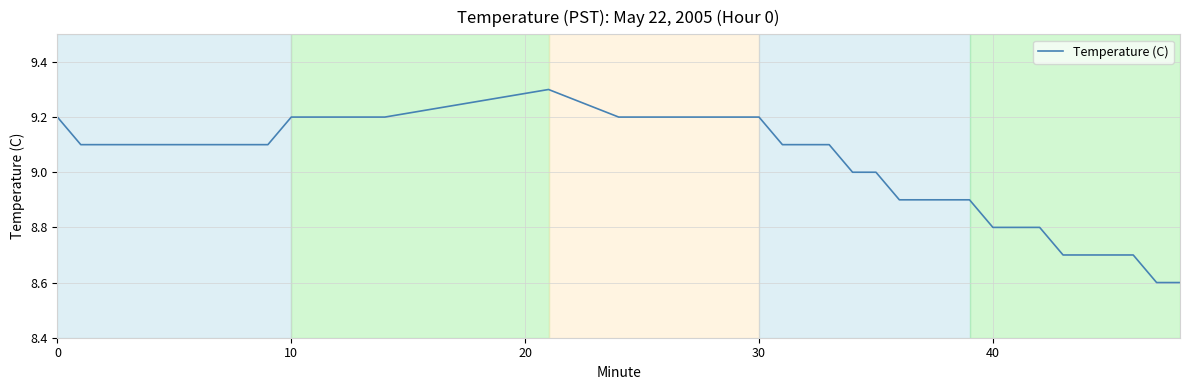

What is the smallest value displayed?

8.6